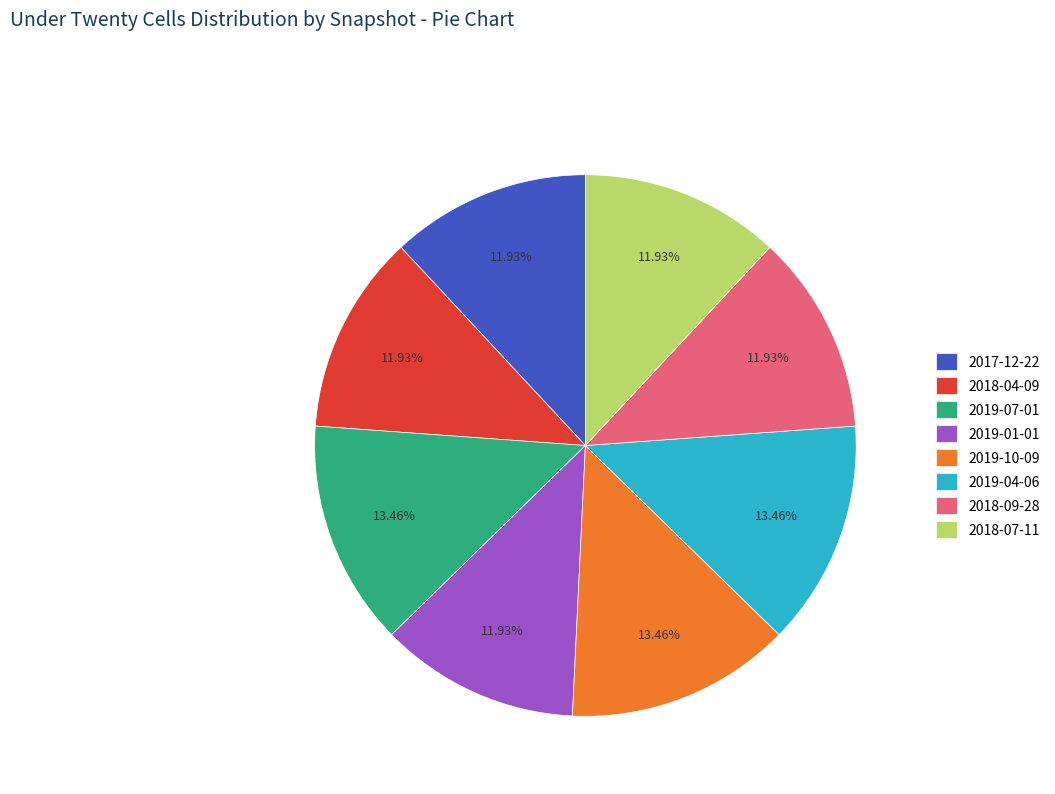

Between 2018-09-28 and 2019-10-09, which is larger?

2019-10-09